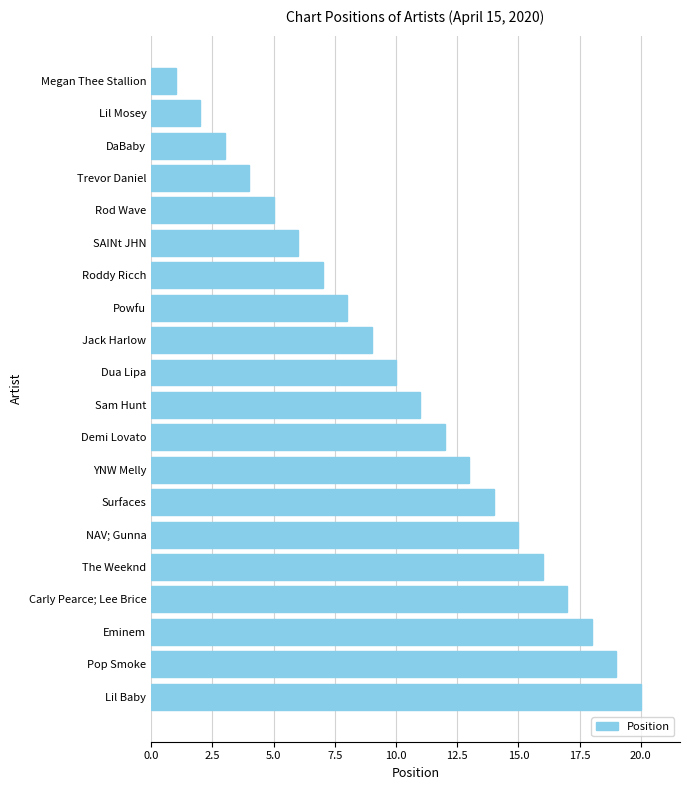

How many series are shown in this chart?

1